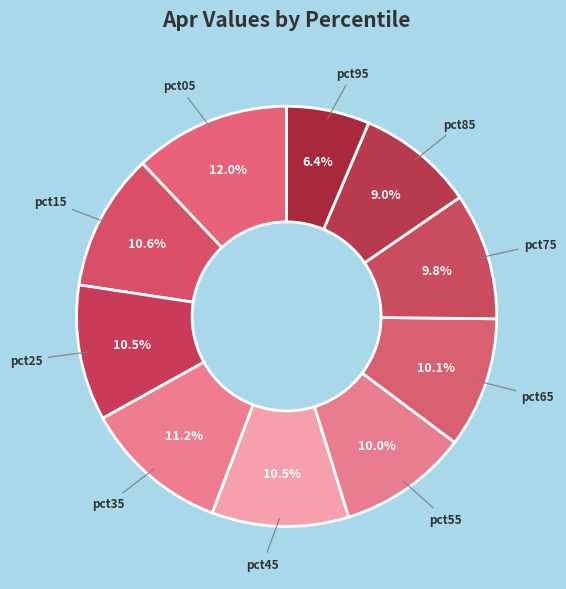

What is the total percentage of pct75 and pct55?

19.8%